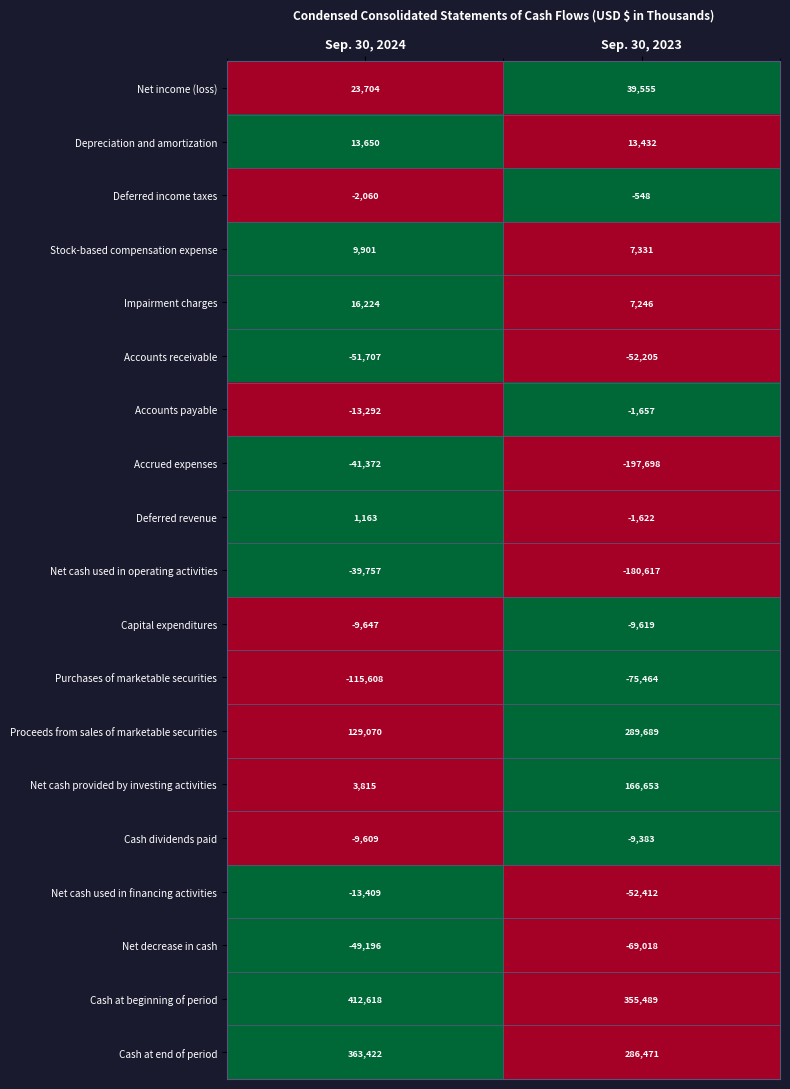

At Sep. 30, 2023, list the series in order from smallest to largest.

Accrued expenses, Net cash used in operating activities, Purchases of marketable securities, Net decrease in cash, Net cash used in financing activities, Accounts receivable, Capital expenditures, Cash dividends paid, Accounts payable, Deferred revenue, Deferred income taxes, Impairment charges, Stock-based compensation expense, Depreciation and amortization, Net income (loss), Net cash provided by investing activities, Cash at end of period, Proceeds from sales of marketable securities, Cash at beginning of period